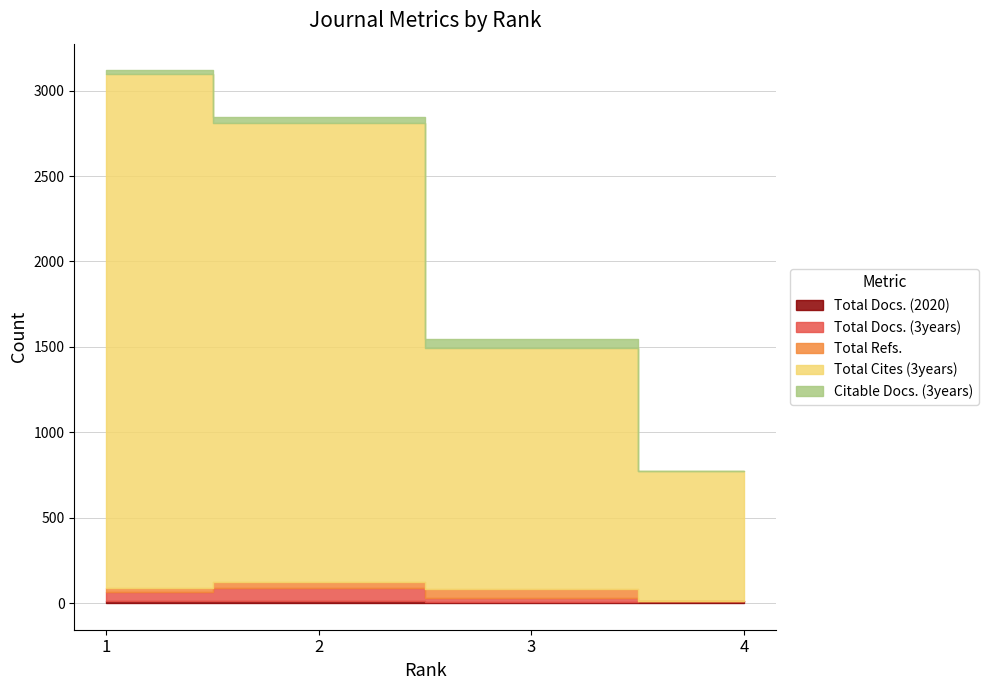

The Total Cites (3years) series shows 4449 at 2. True or false?

False